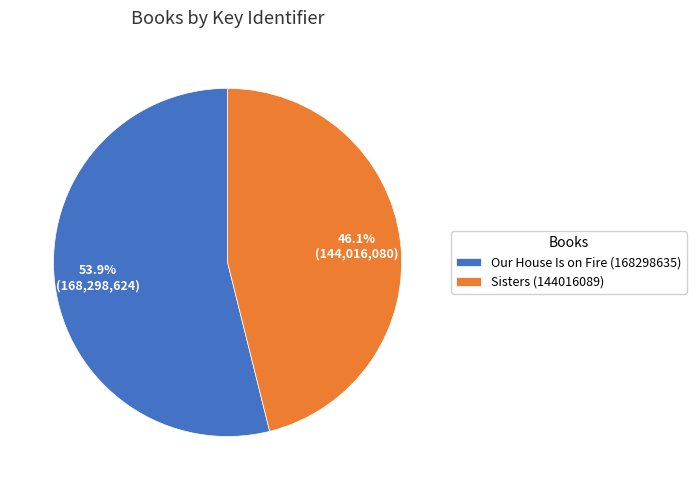

What is the ratio of the value at Our House Is on Fire (168298635) to the value at Sisters (144016089)?

1.2